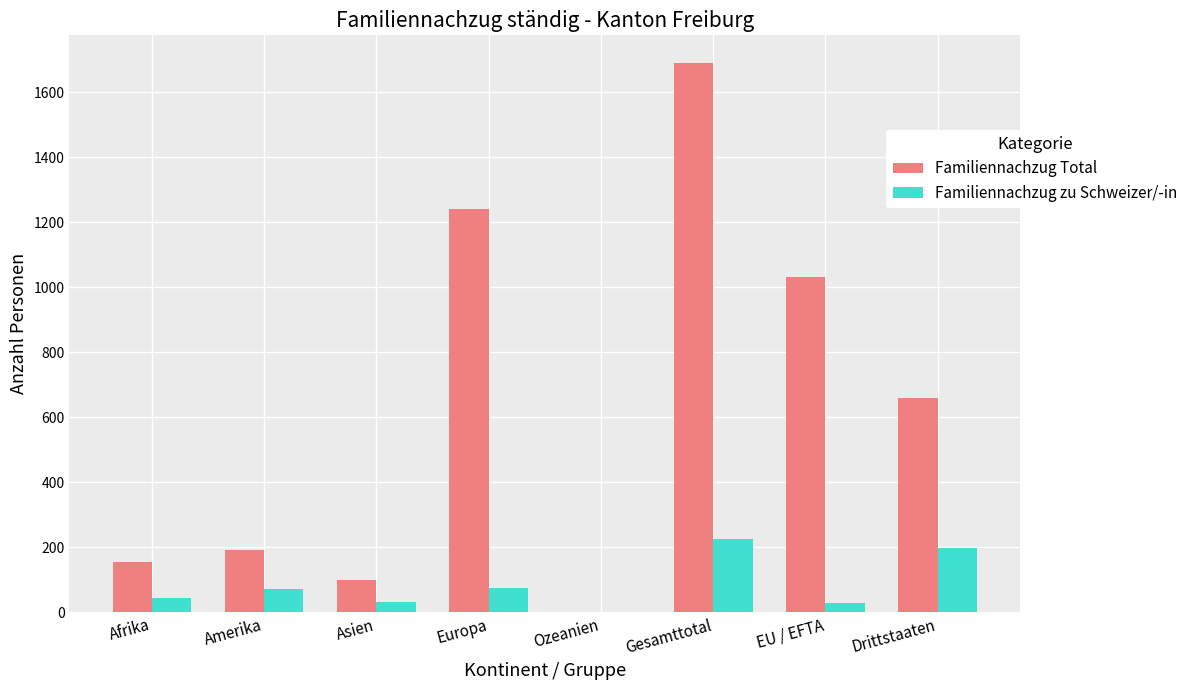

Count the number of data series in this chart.

2